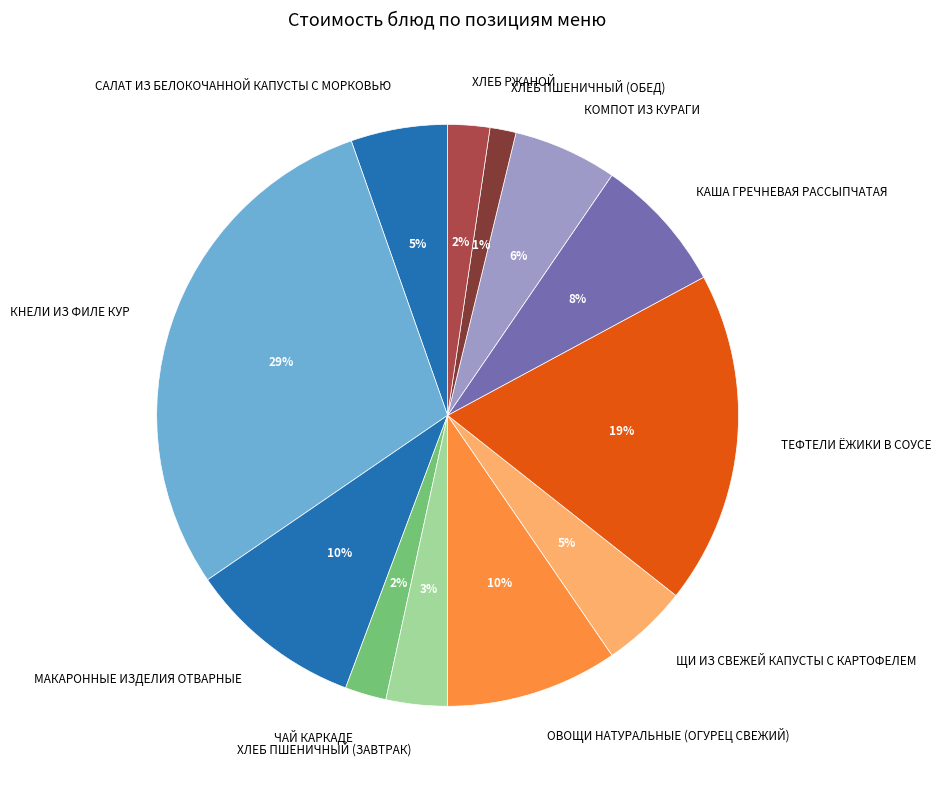

Is КАША ГРЕЧНЕВАЯ РАССЫПЧАТАЯ the majority of the pie?

No